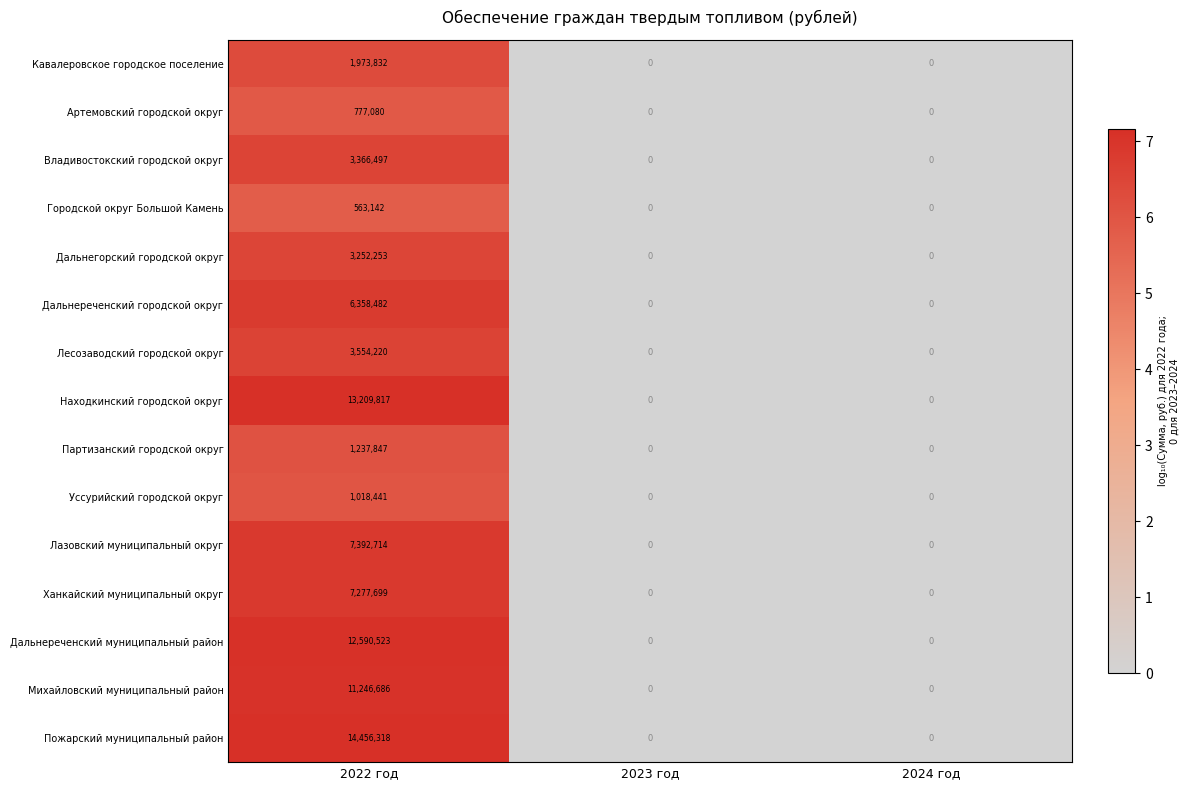

True or false: Пожарский муниципальный район has a value of 0 at 2024 год.

True